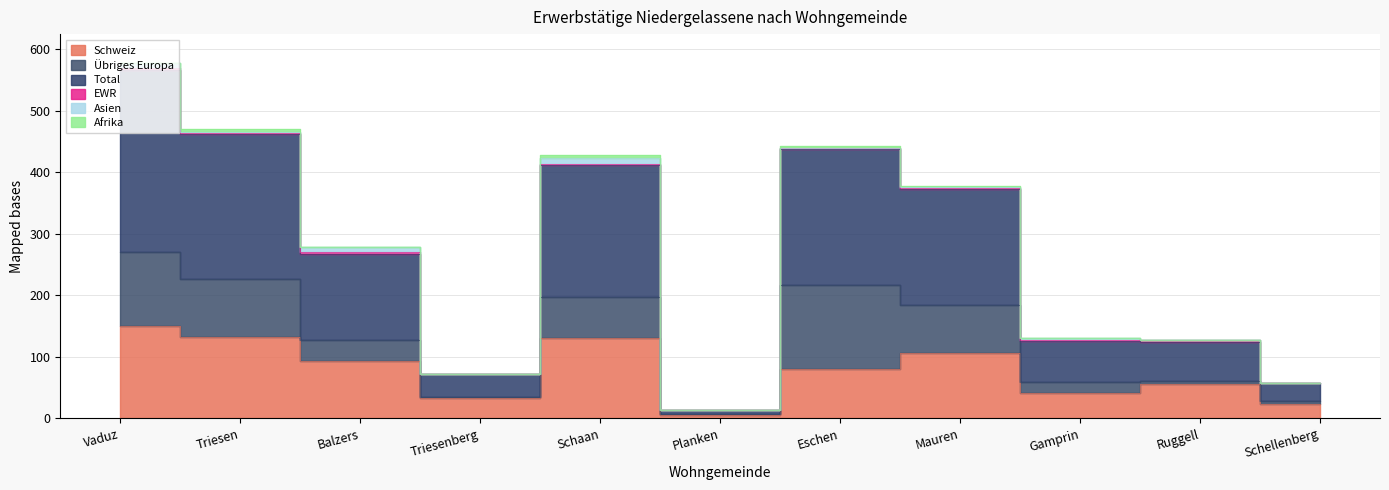

How many distinct data groups are displayed?

6